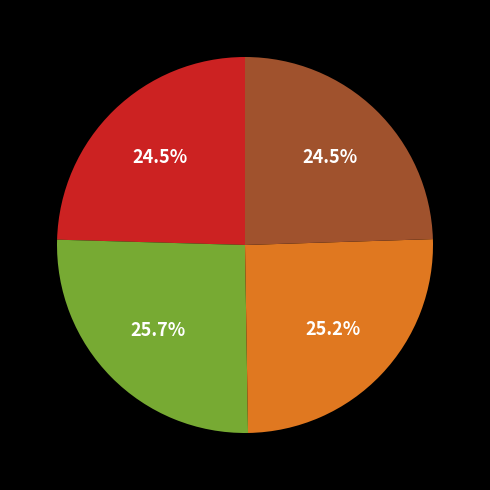

Does any single category account for the majority?

No